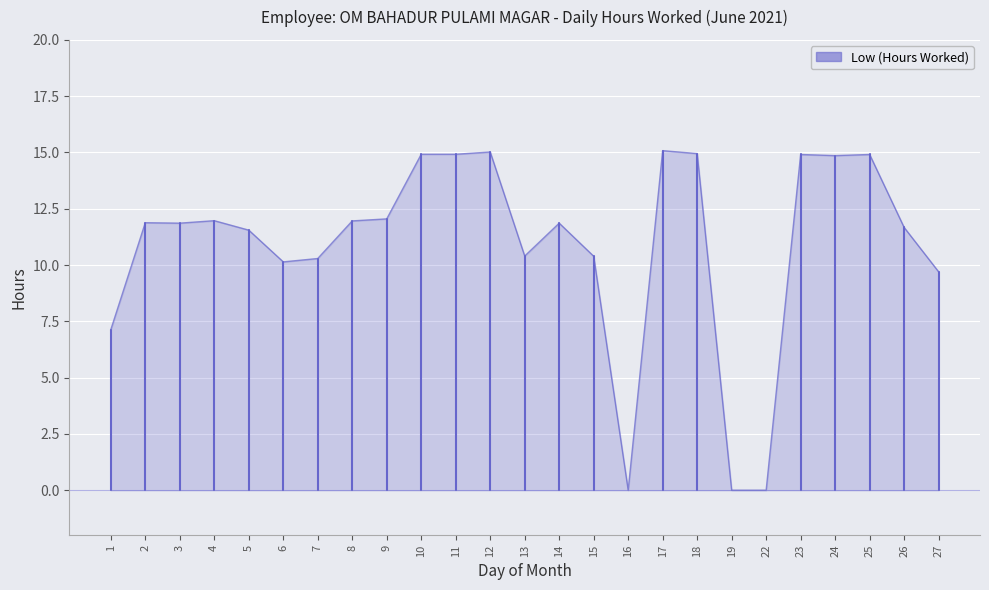

Between 17 and 26, which is larger?

17